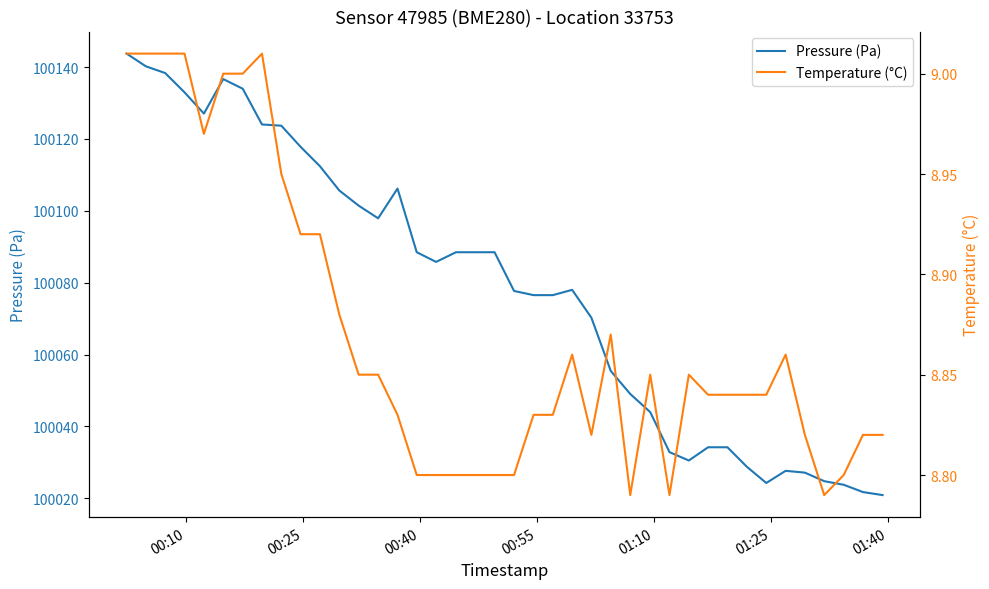

Reading left to right, list all the values displayed in this chart.

Pressure (Pa): 100143.8	100140.2	100138.3	100133.0	100127.1	100136.7	100134.0	100124.0	100123.7	100117.8	100112.4	100105.7	100101.4	100097.9	100106.2	100088.5	100085.8	100088.5	100088.5	100088.5	100077.7	100076.5	100076.5	100078.0	100070.2	100055.4	100049.0	100044.0	100032.8	100030.5	100034.2	100034.2	100028.8	100024.2	100027.6	100027.1	100024.8	100023.8	100021.7	100020.9
Temperature (°C): 9.0	9.0	9.0	9.0	9.0	9.0	9.0	9.0	8.9	8.9	8.9	8.9	8.8	8.8	8.8	8.8	8.8	8.8	8.8	8.8	8.8	8.8	8.8	8.9	8.8	8.9	8.8	8.8	8.8	8.8	8.8	8.8	8.8	8.8	8.9	8.8	8.8	8.8	8.8	8.8